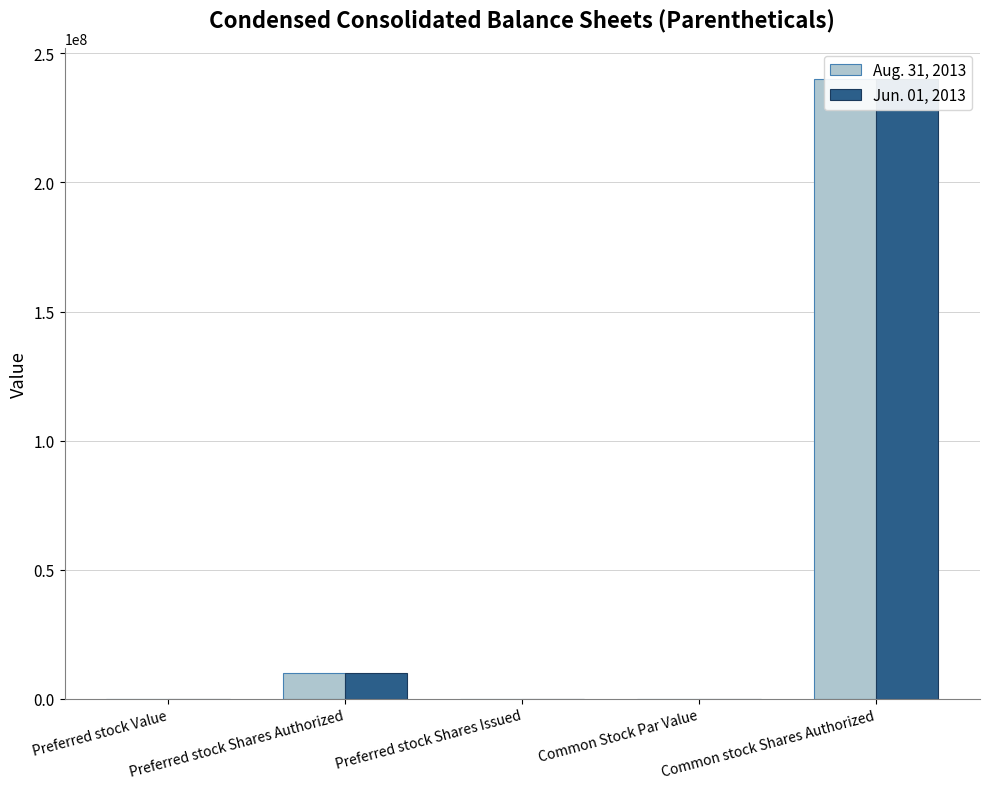

Rank the series at Preferred stock Value from lowest to highest value.

Aug. 31, 2013, Jun. 01, 2013